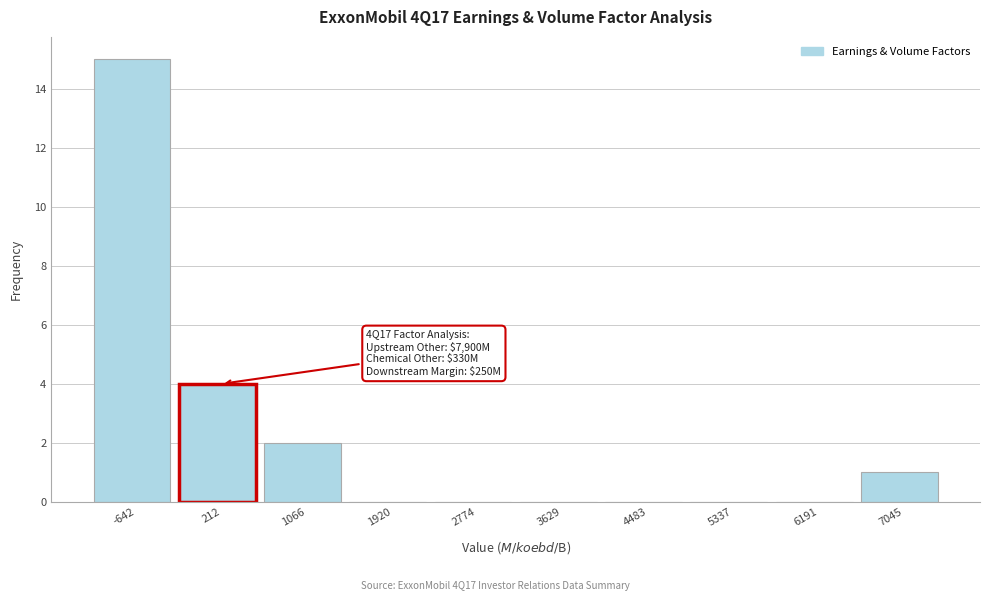

Reading left to right, what are all the values shown in this chart?

-642=15	212=4	1066=2	1920=0	2774=0	3629=0	4483=0	5337=0	6191=0	7045=1